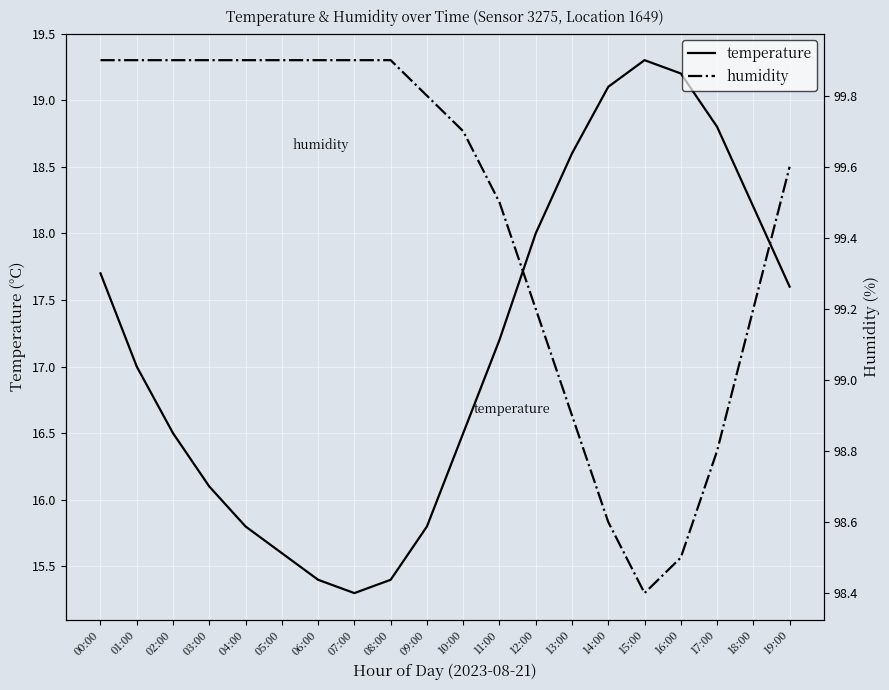

What is the value of the humidity point at the 4th from the left?

99.9